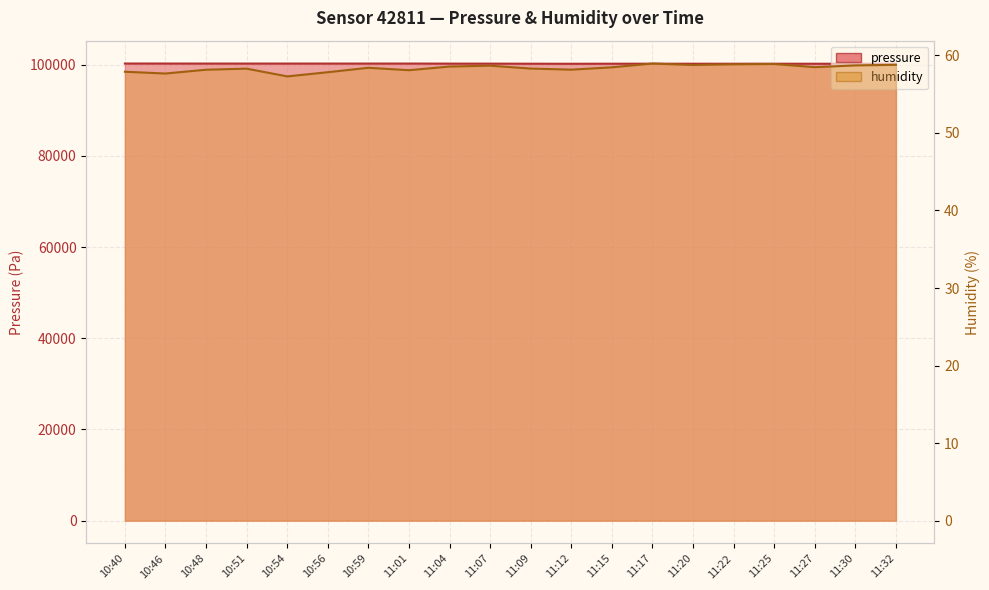

At which category does pressure reach its first local peak?

10:54